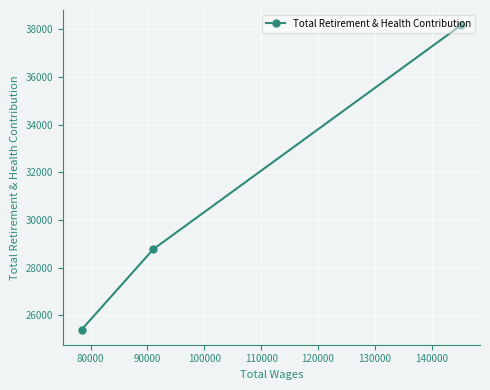

What is the minimum value shown in the chart?

25404